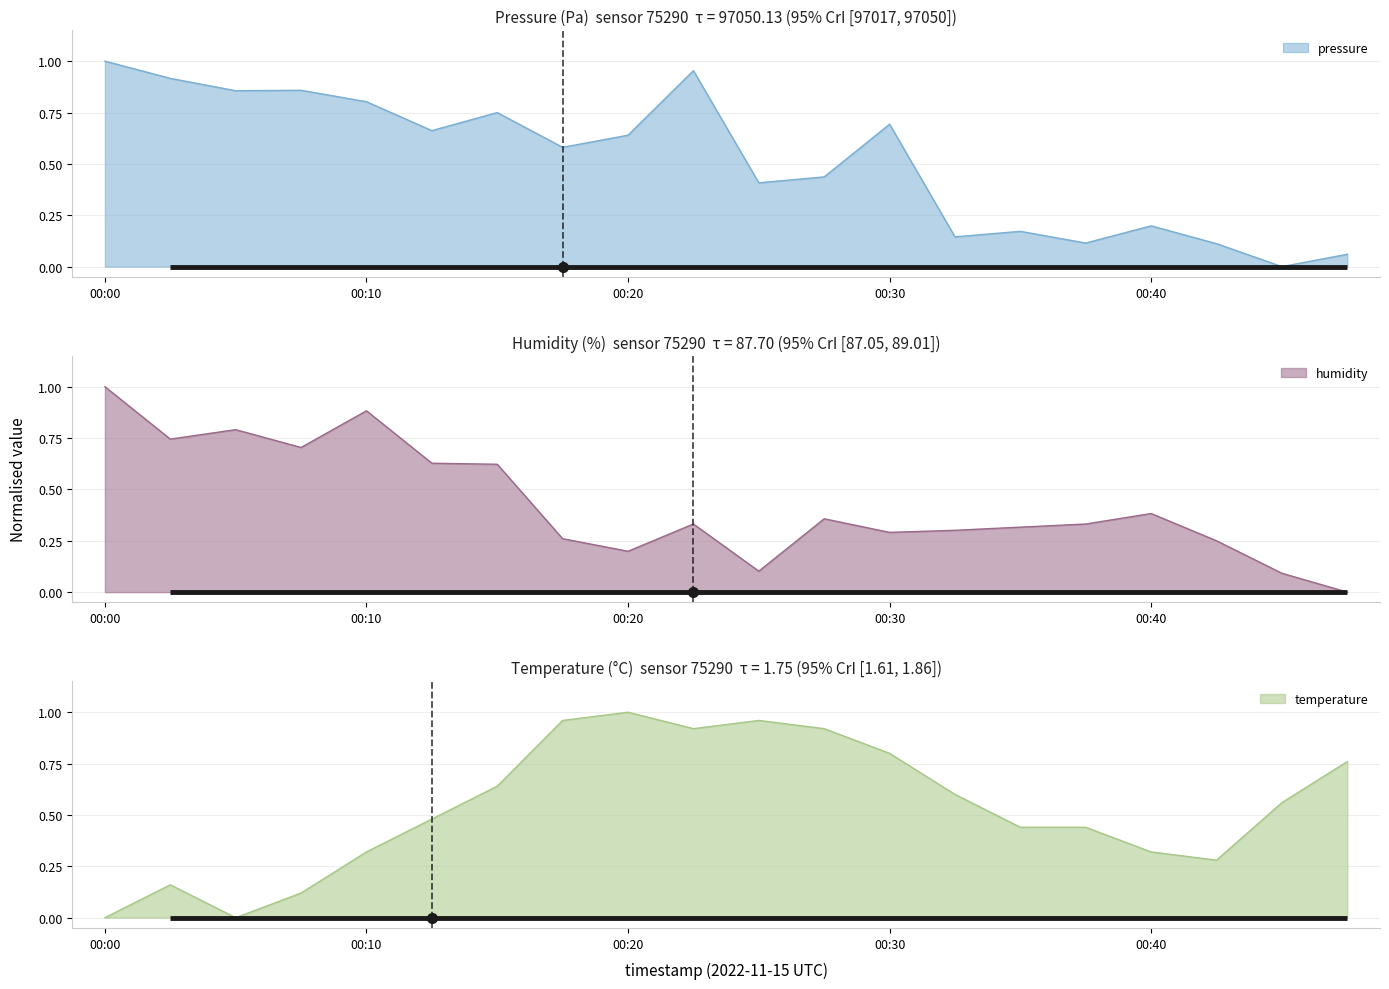

At which label does temperature reach its peak?

00:20